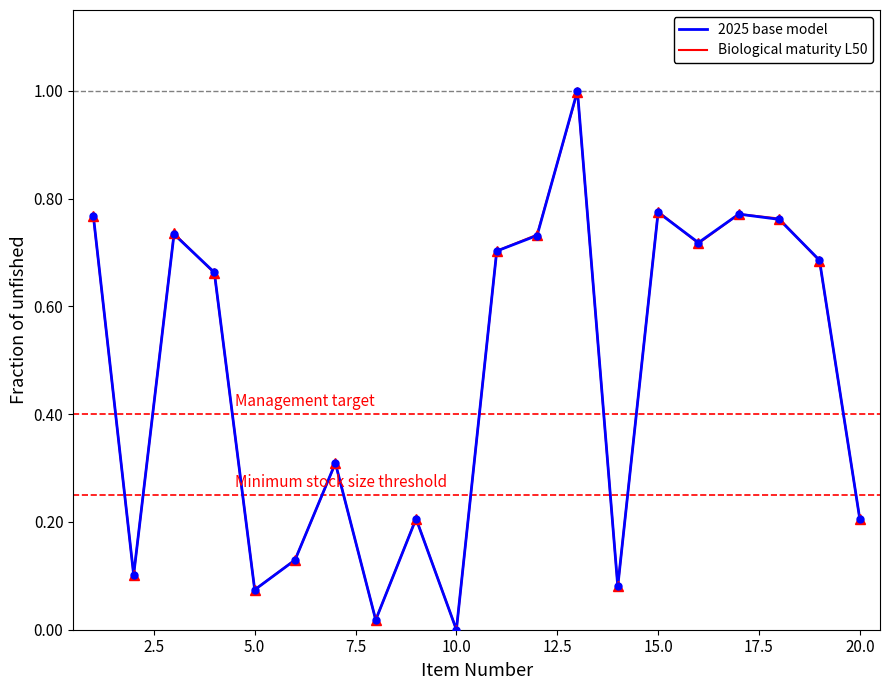

What is the maximum value shown in the chart?

1.0